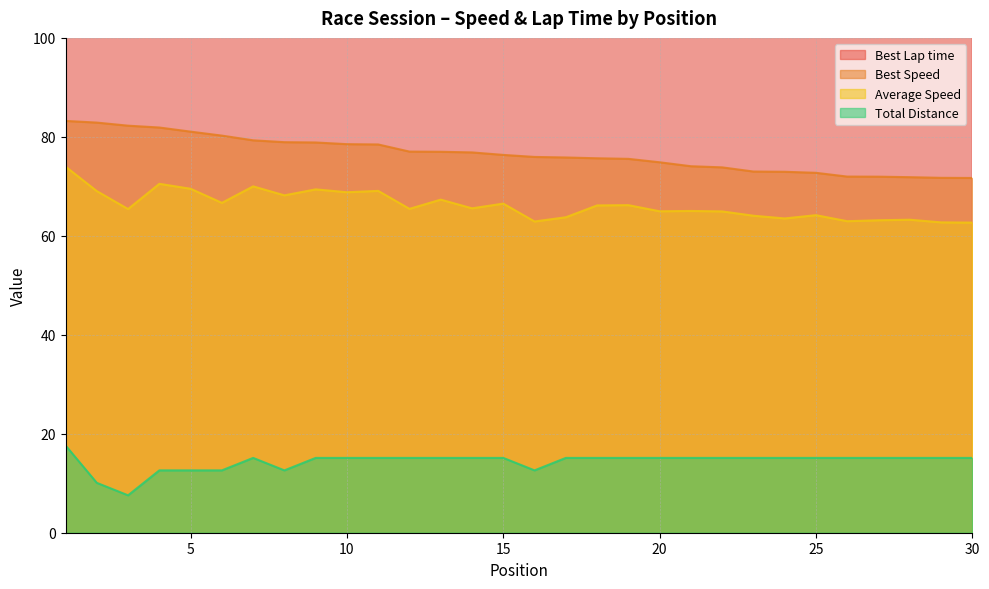

Reading left to right, extract all data points from this chart.

Best Lap time: 1=109.0	2=109.5	3=110.3	4=110.8	5=111.9	6=113.0	7=114.4	8=114.9	9=115.0	10=115.5	11=115.6	12=117.8	13=117.8	14=118.0	15=118.8	16=119.5	17=119.6	18=119.9	19=120.1	20=121.2	21=122.5	22=122.9	23=124.3	24=124.4	25=124.7	26=126.0	27=126.1	28=126.3	29=126.5	30=126.5
Best Speed: 1=83.2	2=82.9	3=82.3	4=81.9	5=81.1	6=80.3	7=79.3	8=78.9	9=78.9	10=78.5	11=78.5	12=77.0	13=77.0	14=76.9	15=76.4	16=75.9	17=75.8	18=75.7	19=75.6	20=74.9	21=74.1	22=73.8	23=73.0	24=72.9	25=72.7	26=72.0	27=72.0	28=71.9	29=71.7	30=71.7
Average Speed: 1=74.0	2=69.0	3=65.4	4=70.5	5=69.5	6=66.7	7=70.0	8=68.2	9=69.4	10=68.8	11=69.1	12=65.5	13=67.3	14=65.6	15=66.5	16=62.9	17=63.8	18=66.1	19=66.2	20=65.0	21=65.0	22=64.9	23=64.1	24=63.5	25=64.2	26=63.0	27=63.1	28=63.3	29=62.7	30=62.7
Total Distance: 1=17.6	2=10.1	3=7.6	4=12.6	5=12.6	6=12.6	7=15.1	8=12.6	9=15.1	10=15.1	11=15.1	12=15.1	13=15.1	14=15.1	15=15.1	16=12.6	17=15.1	18=15.1	19=15.1	20=15.1	21=15.1	22=15.1	23=15.1	24=15.1	25=15.1	26=15.1	27=15.1	28=15.1	29=15.1	30=15.1